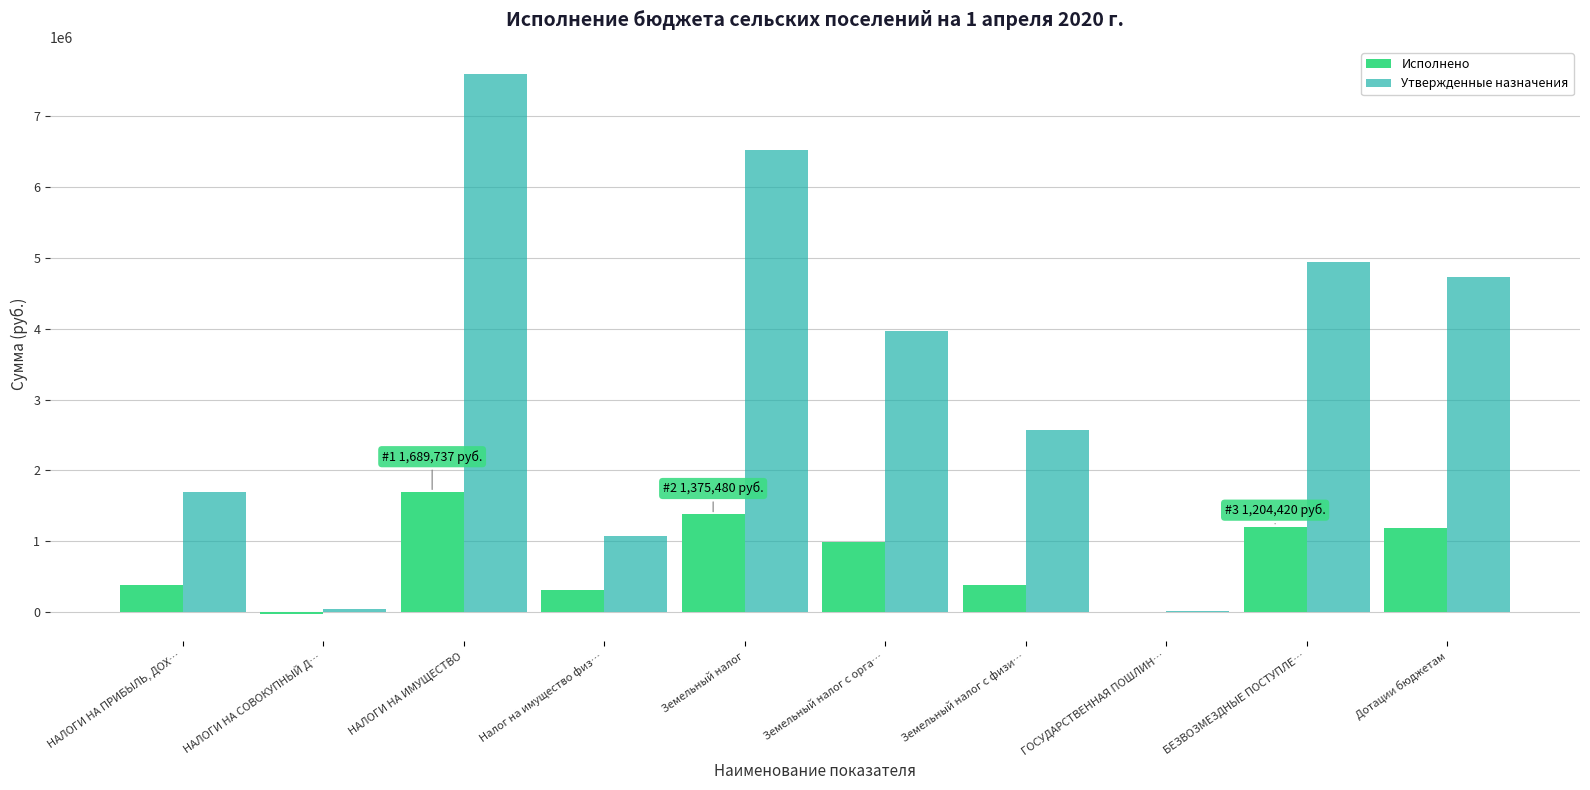

What is the maximum value for Утвержденные назначения?

7601000.0